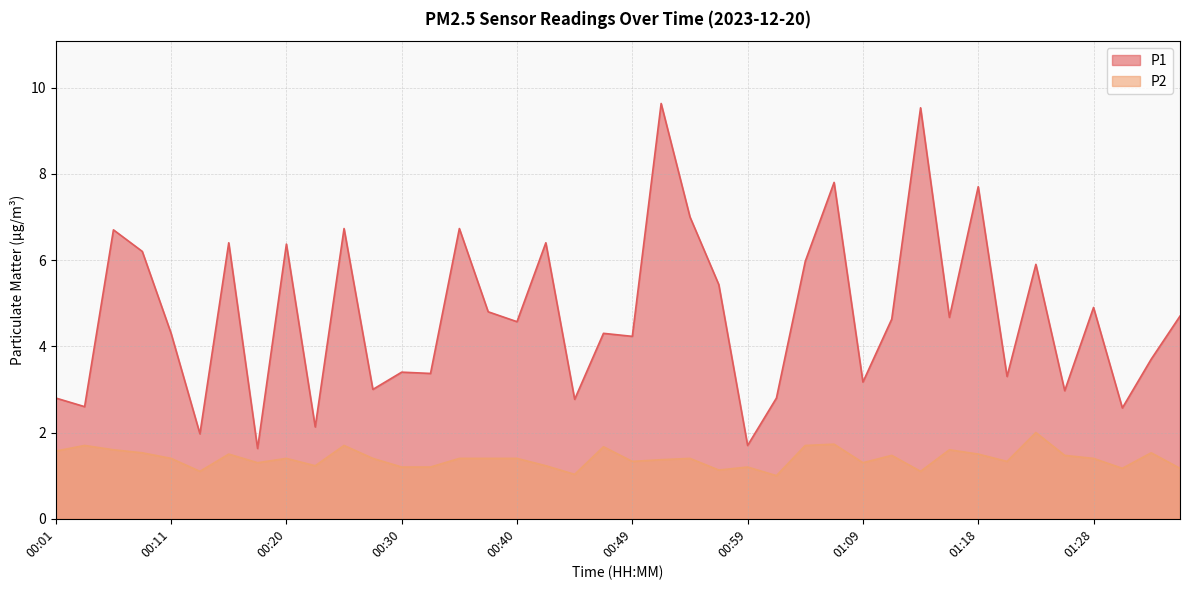

Which series has the largest range (max minus min)?

P1